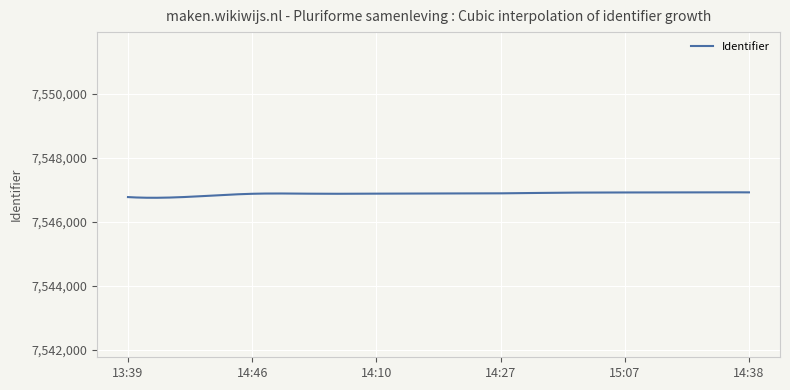

How many lines are shown in the chart?

1